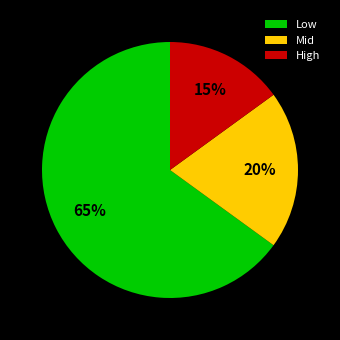

Which slice is the largest?

Low